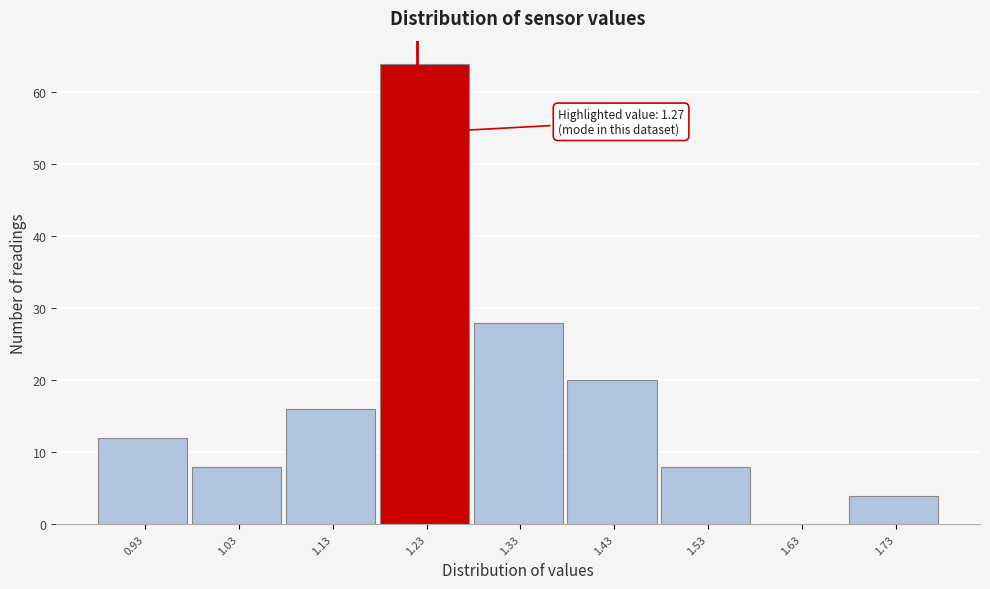

Reading left to right, what are all the values shown in this chart?

0.93=12	1.03=8	1.13=16	1.23=64	1.33=28	1.43=20	1.53=8	1.63=0	1.73=4